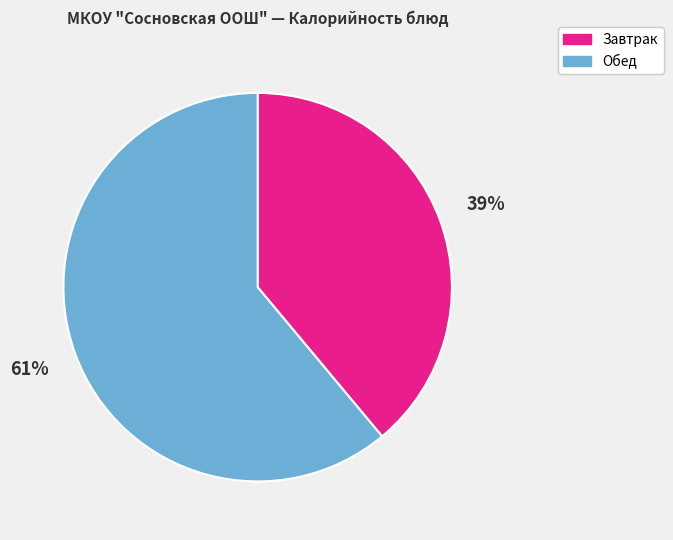

Is there any slice that represents more than half of the pie?

Yes